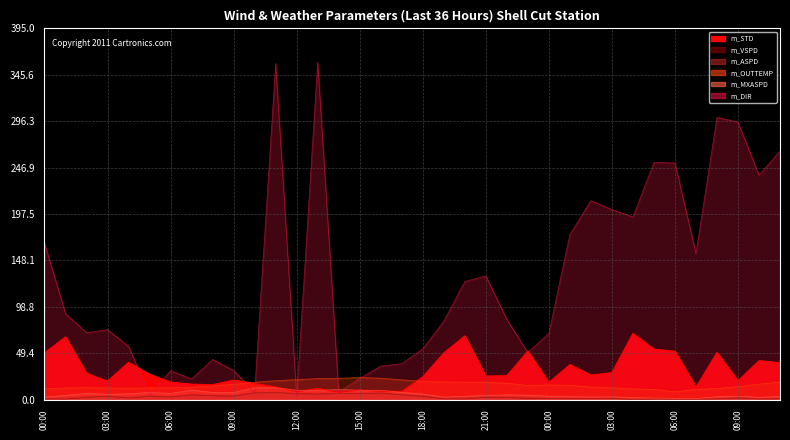

True or false: m_ASPD and m_MXASPD cross at least once.

False